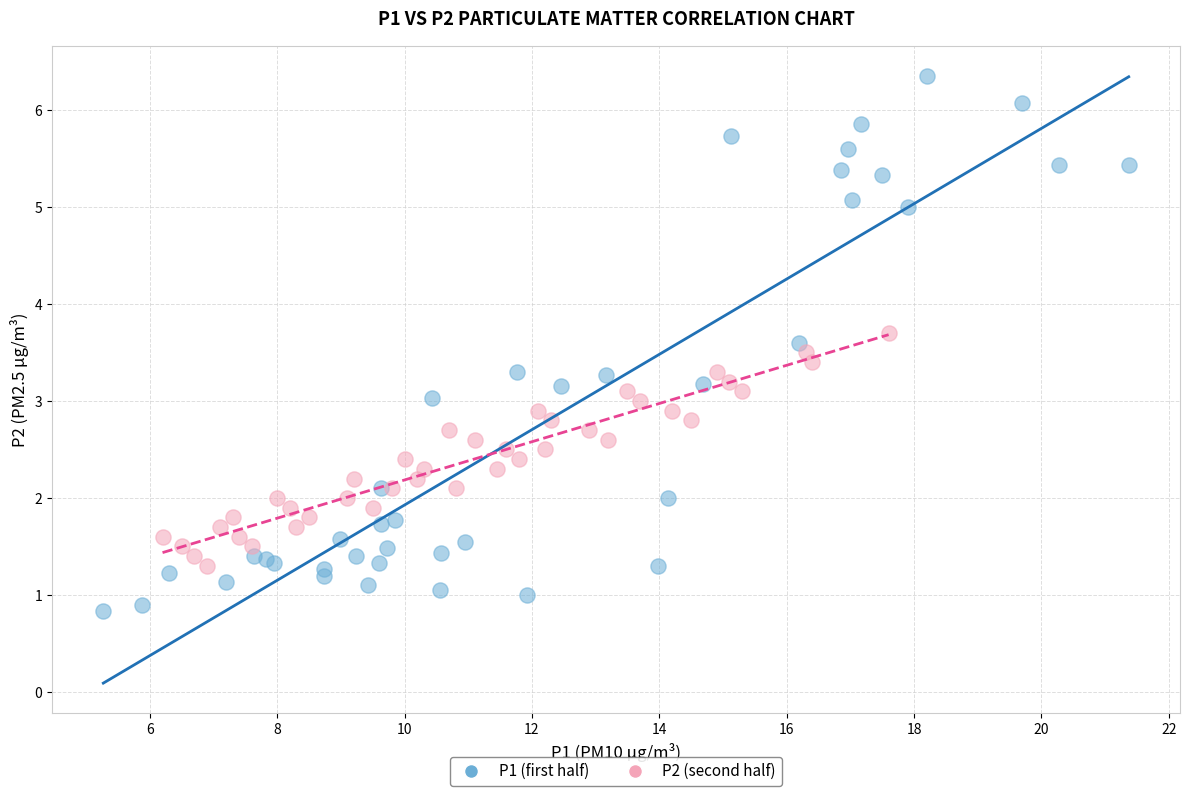

Which series contains the lowest Y value?

P1 (first half)